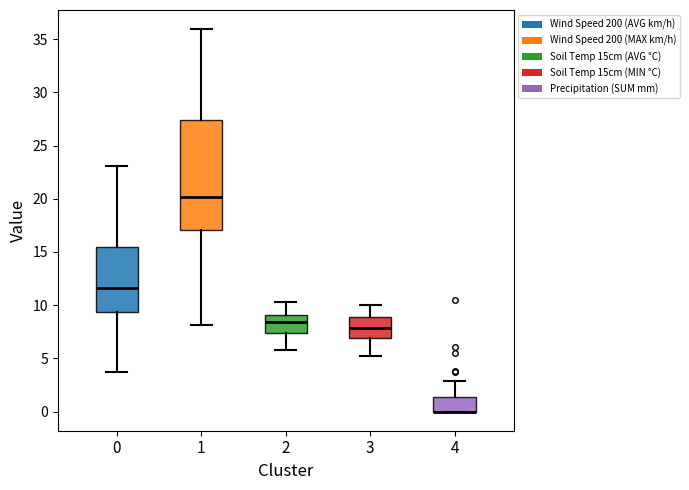

Reading left to right, read every box against the y-axis: the position of its median line, the range the box covers, and the ends of its whiskers. The values are not printed on the chart, so give them approximately, as read against the axis.

0: median 11.5, box 9.5 to 15.5, whiskers 3.5 to 23.0
1: median 20.0, box 17.0 to 27.5, whiskers 8.0 to 36.0
2: median 8.5, box 7.5 to 9.0, whiskers 6.0 to 10.5
3: median 8.0, box 7.0 to 9.0, whiskers 5.0 to 10.0
4: median 0.0 (drawn on the box's lower edge), box 0.0 to 1.5, whiskers 0.0 to 3.0